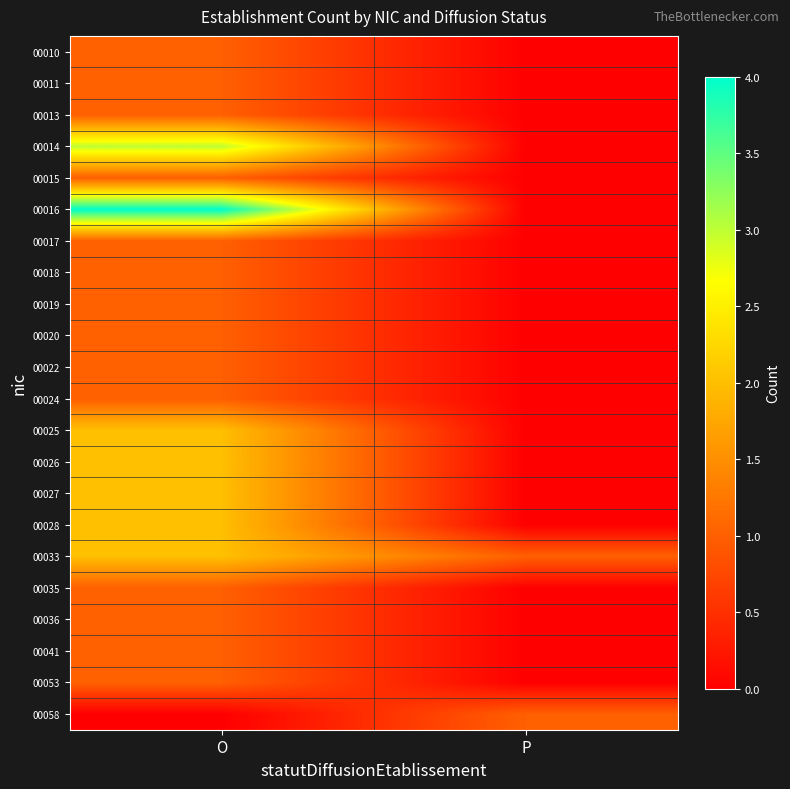

Reading left to right, list all the values displayed in this chart.

00010: O=1	P=0
00011: O=1	P=0
00013: O=1	P=0
00014: O=3	P=0
00015: O=1	P=0
00016: O=4	P=0
00017: O=1	P=0
00018: O=1	P=0
00019: O=1	P=0
00020: O=1	P=0
00022: O=1	P=0
00024: O=1	P=0
00025: O=2	P=0
00026: O=2	P=0
00027: O=2	P=0
00028: O=2	P=0
00033: O=2	P=1
00035: O=1	P=0
00036: O=1	P=0
00041: O=1	P=0
00053: O=1	P=0
00058: O=0	P=1